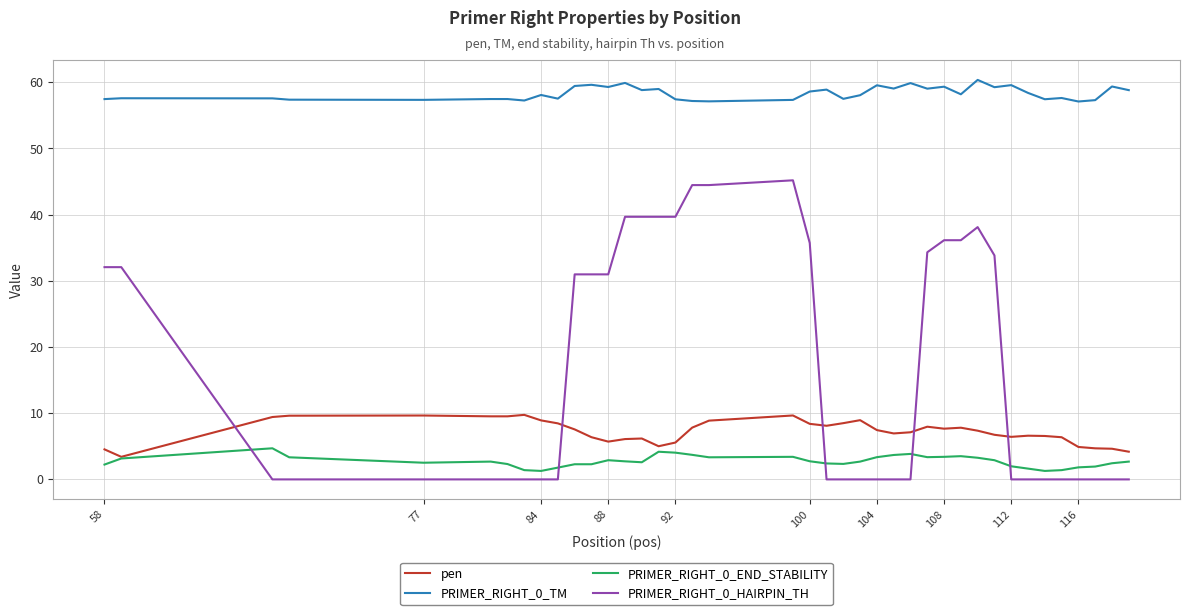

True or false: PRIMER_RIGHT_0_TM and pen intersect in this chart.

False